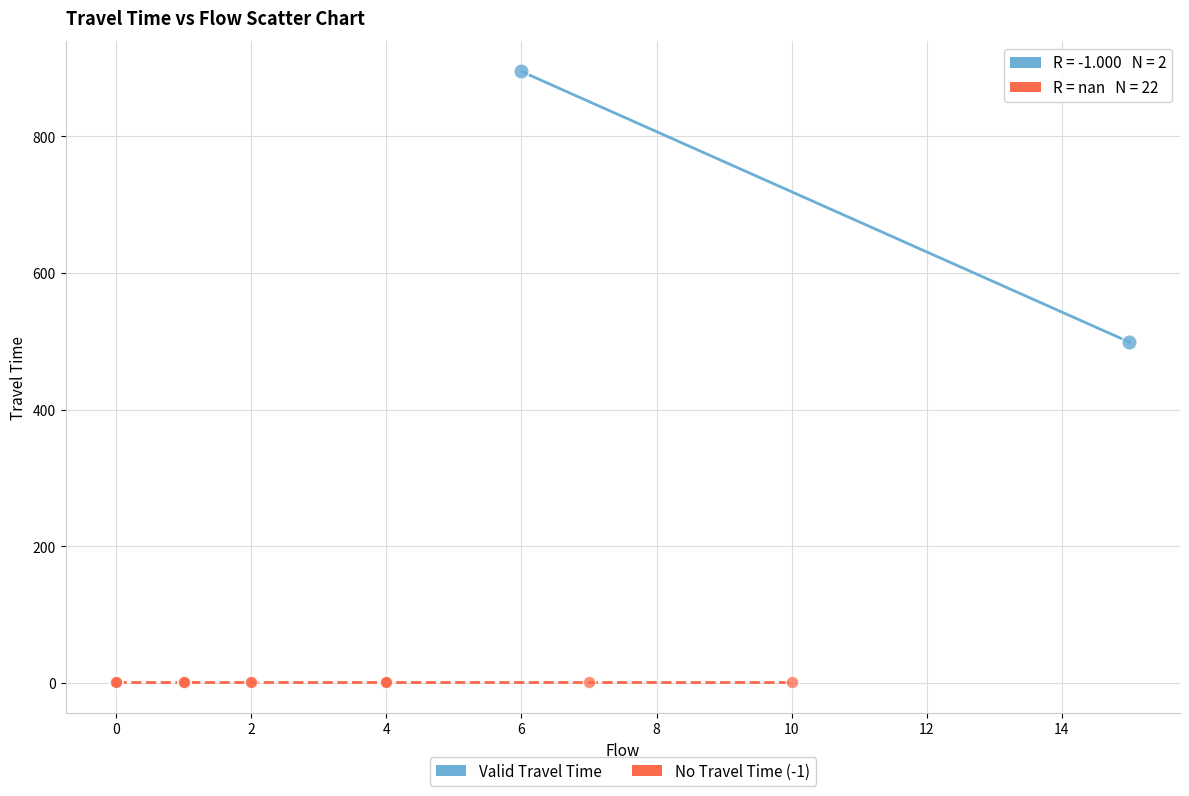

What are all the series names shown in the legend?

Valid Travel Time, No Travel Time (-1)